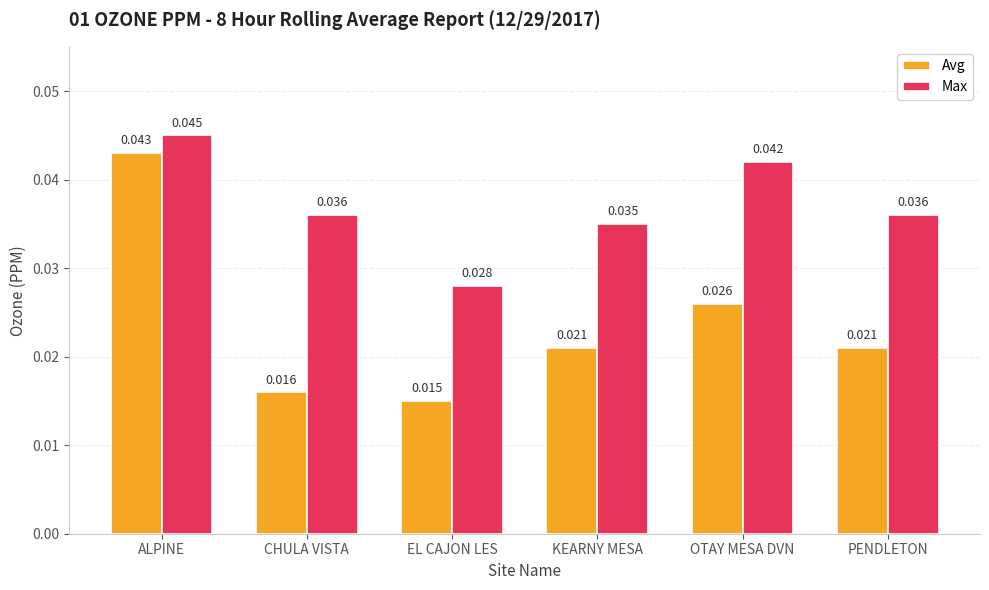

Which series has the largest total across all categories?

Max